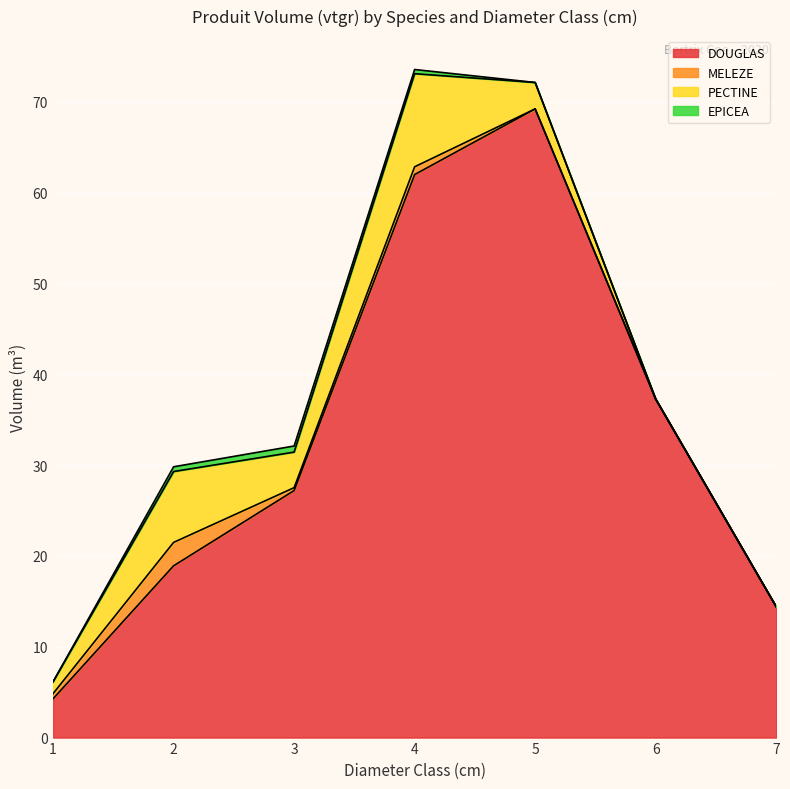

Is the value of PECTINE at 7 greater than the value of EPICEA at 5?

No